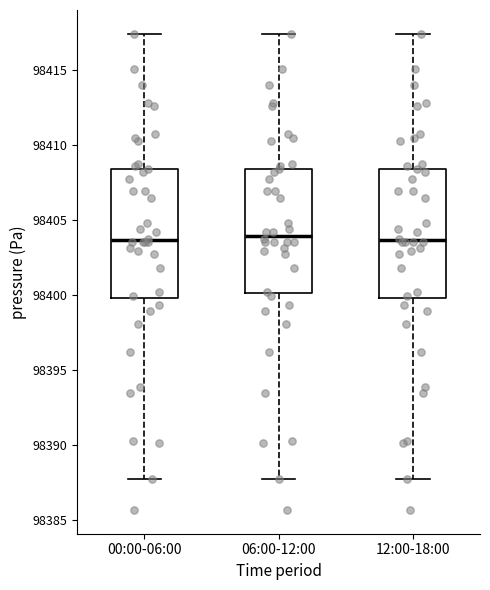

Reading left to right, read every box against the y-axis: the position of its median line, the range the box covers, and the ends of its whiskers. The values are not printed on the chart, so give them approximately, as read against the axis.

00:00-06:00: median 98403.5, box 98400.0 to 98408.5, whiskers 98388.0 to 98417.5
06:00-12:00: median 98404.0, box 98400.0 to 98408.5, whiskers 98388.0 to 98417.5
12:00-18:00: median 98403.5, box 98400.0 to 98408.5, whiskers 98388.0 to 98417.5